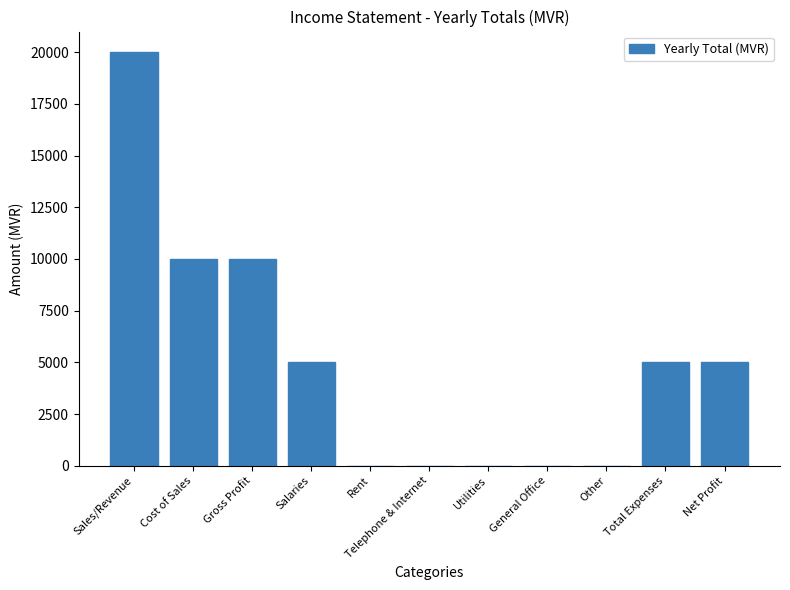

What is the sum of the values at Salaries and Sales/Revenue?

25000